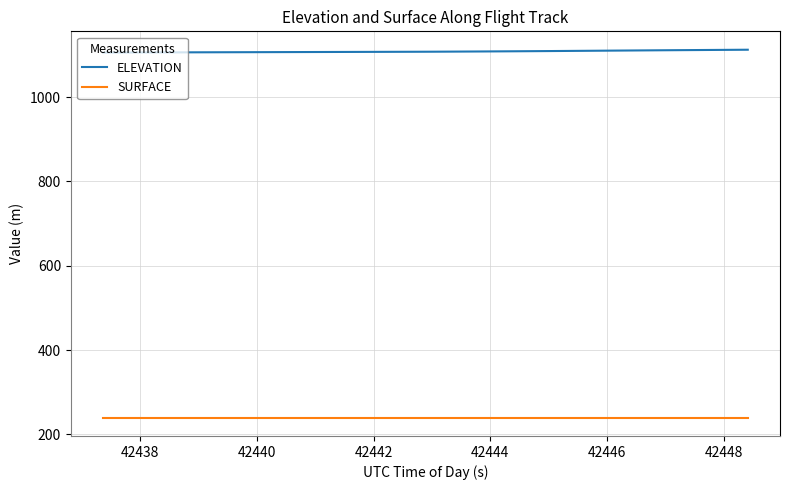

True or false: SURFACE and ELEVATION cross at least once.

False